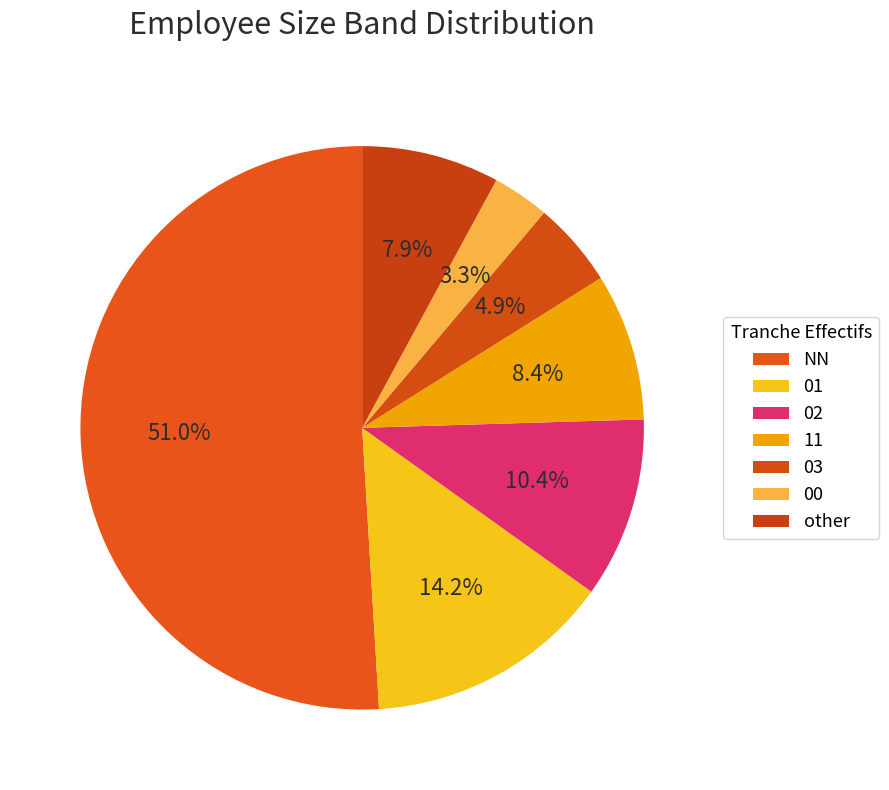

Count the number of slices in the pie.

7